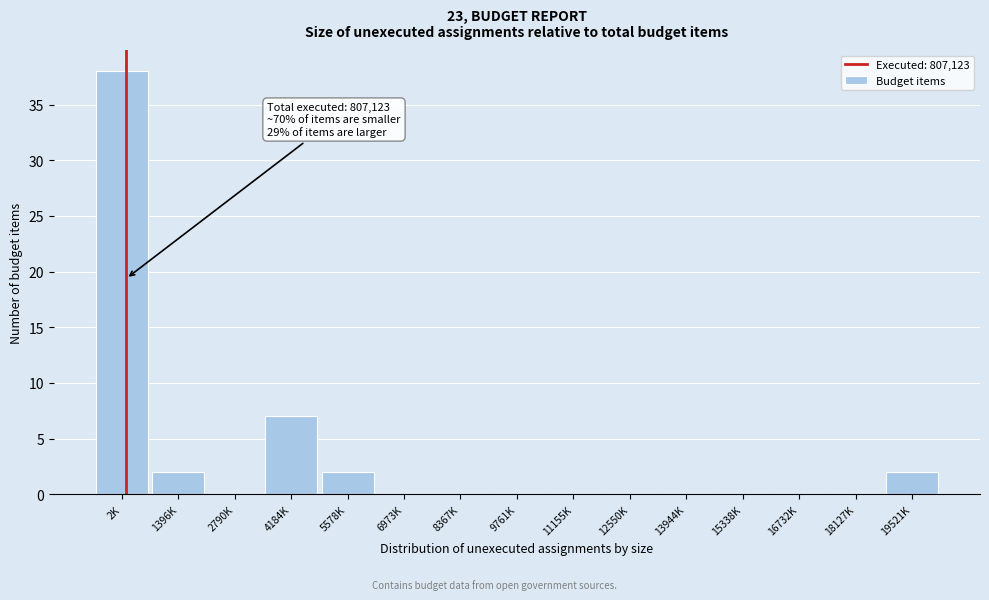

Reading right to left, transcribe all the data shown in this chart.

19521K=2	18127K=0	16732K=0	15338K=0	13944K=0	12550K=0	11155K=0	9761K=0	8367K=0	6973K=0	5578K=2	4184K=7	2790K=0	1396K=2	2K=38